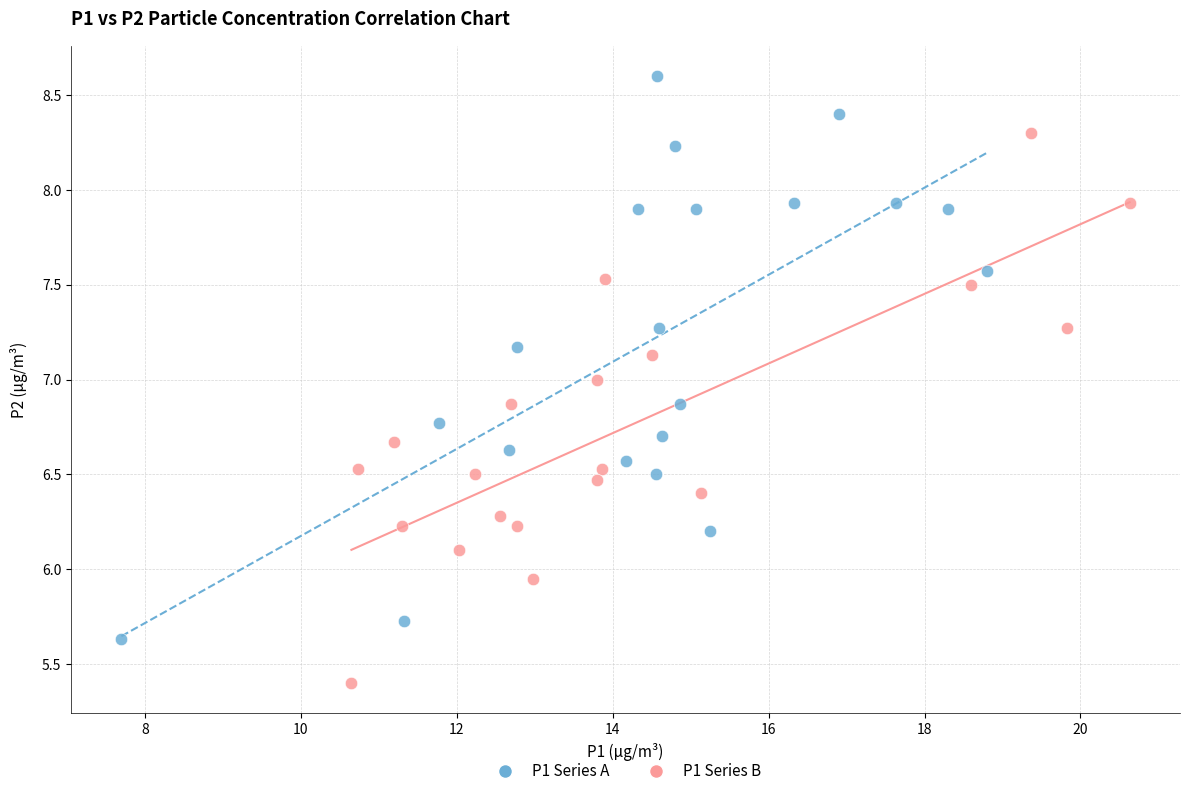

Which series contains the highest Y value?

P1 Series A